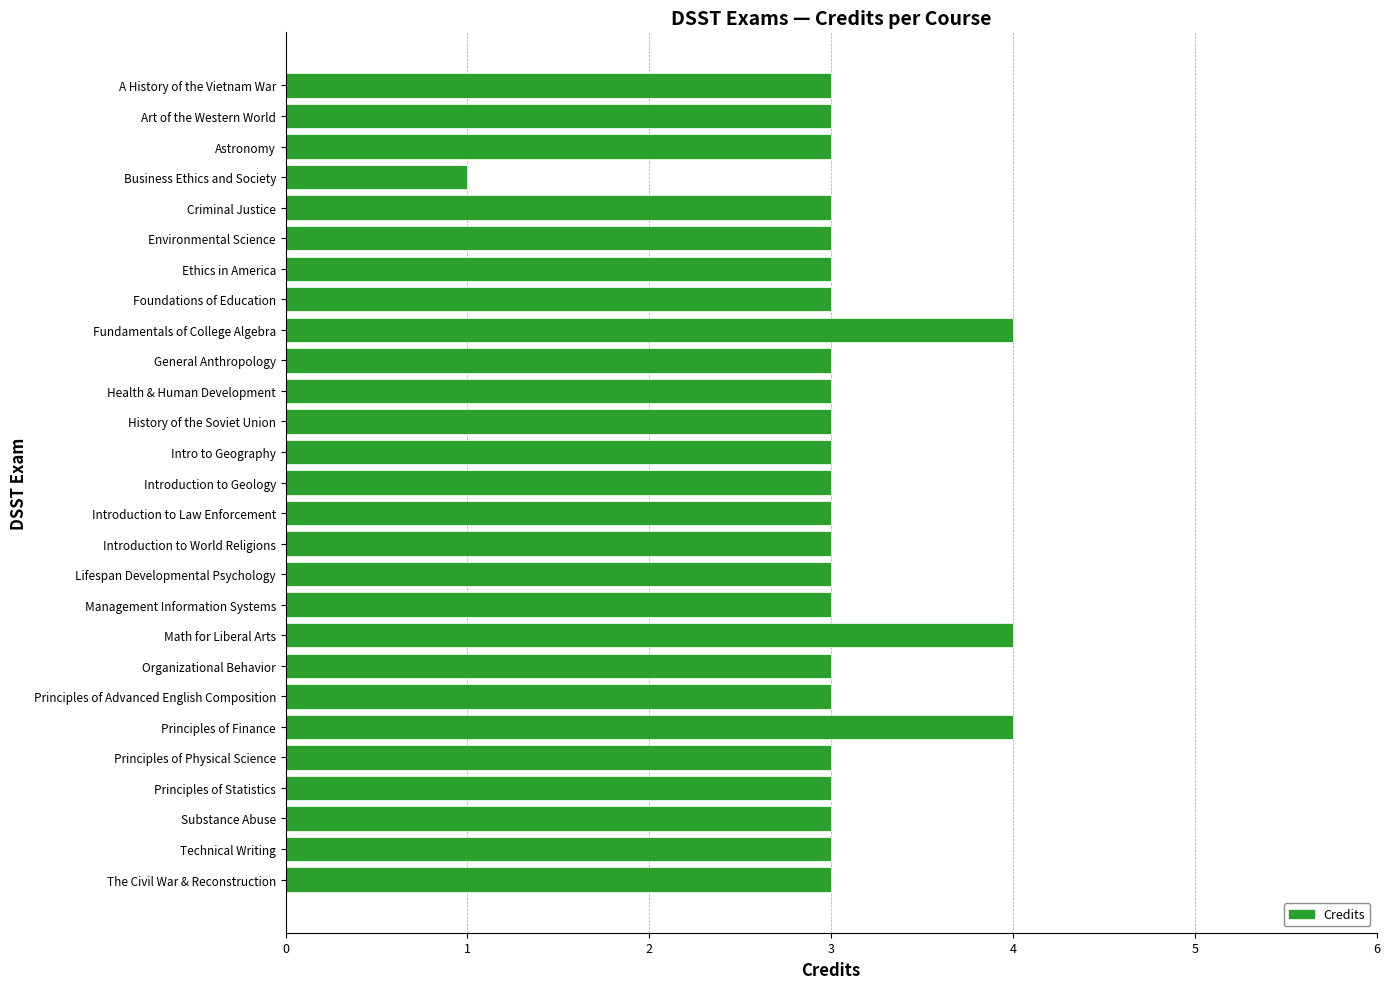

What is the maximum value shown in the chart?

4